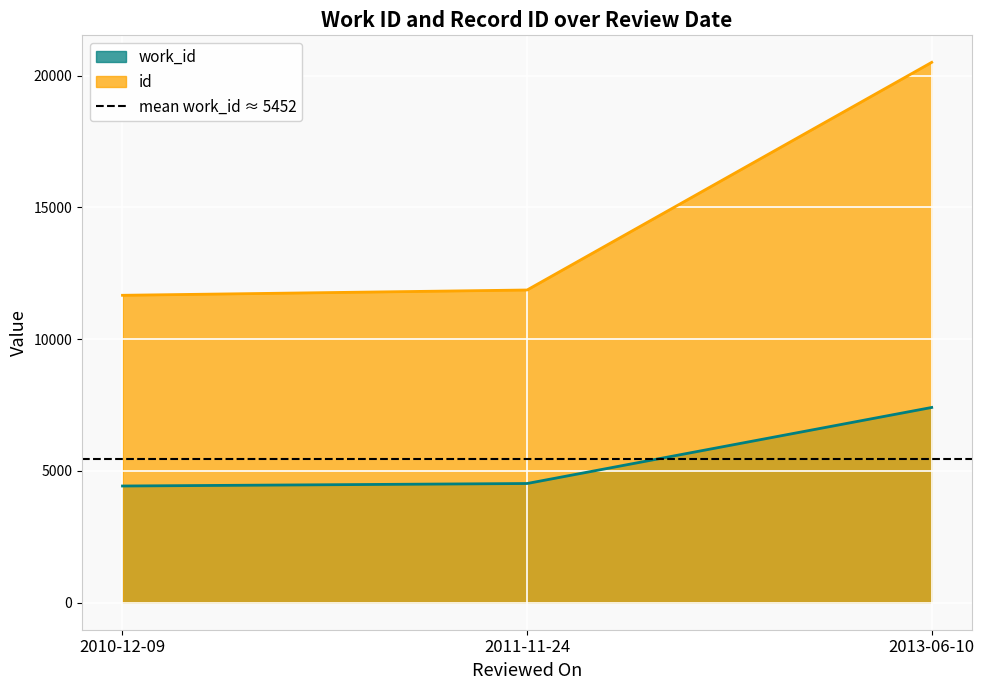

What is the difference between the maximum and minimum values in the id series?

8837